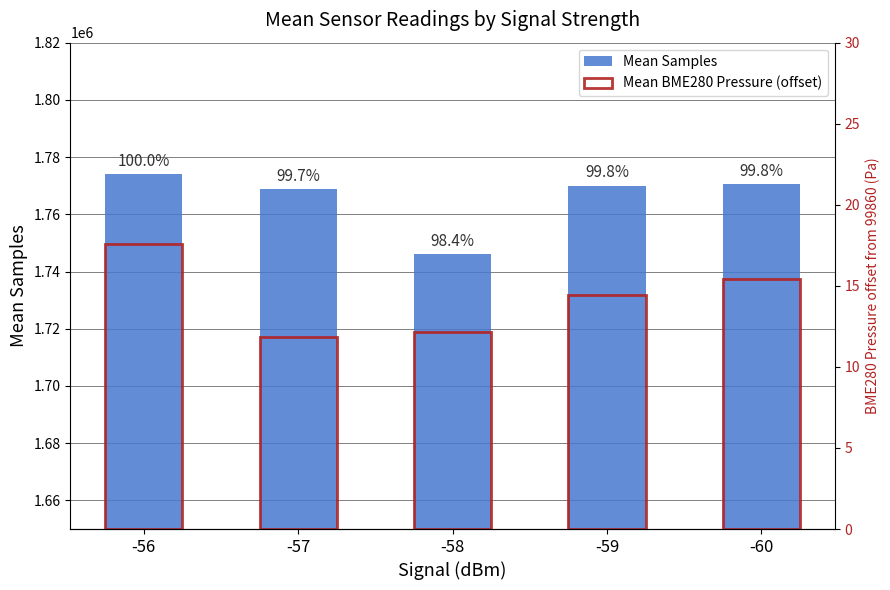

Between -59 and -56, which is larger?

-56